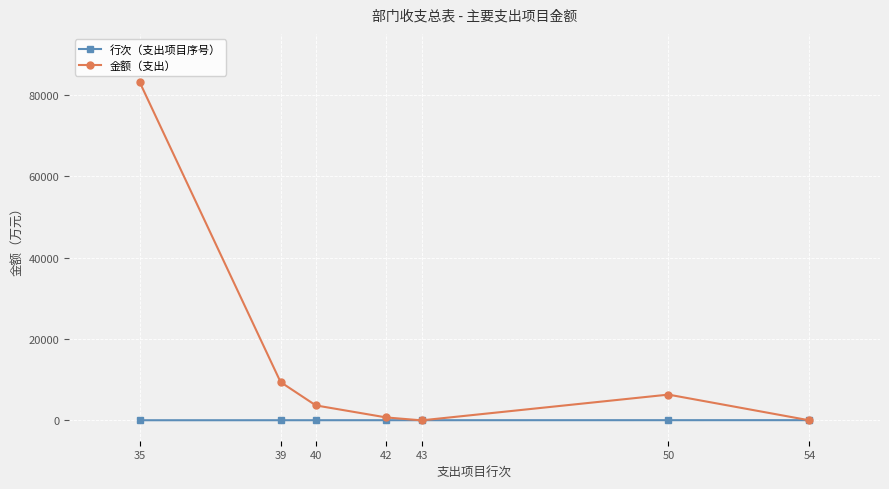

The value of 金额（支出） at 39 is 3556.2. True or false?

False